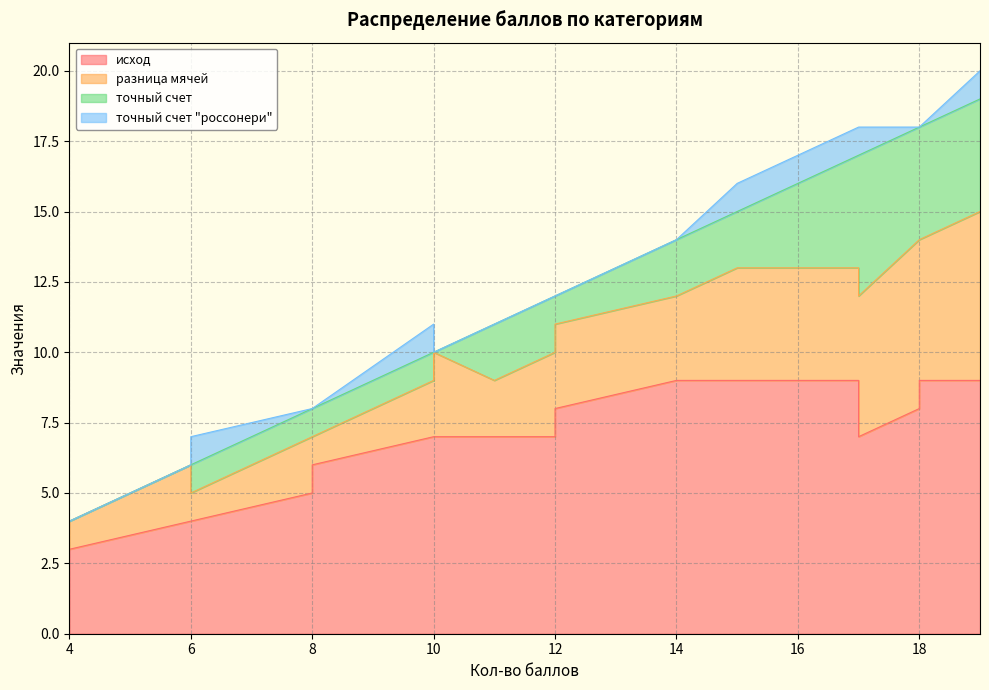

What is the minimum value for разница мячей?

1